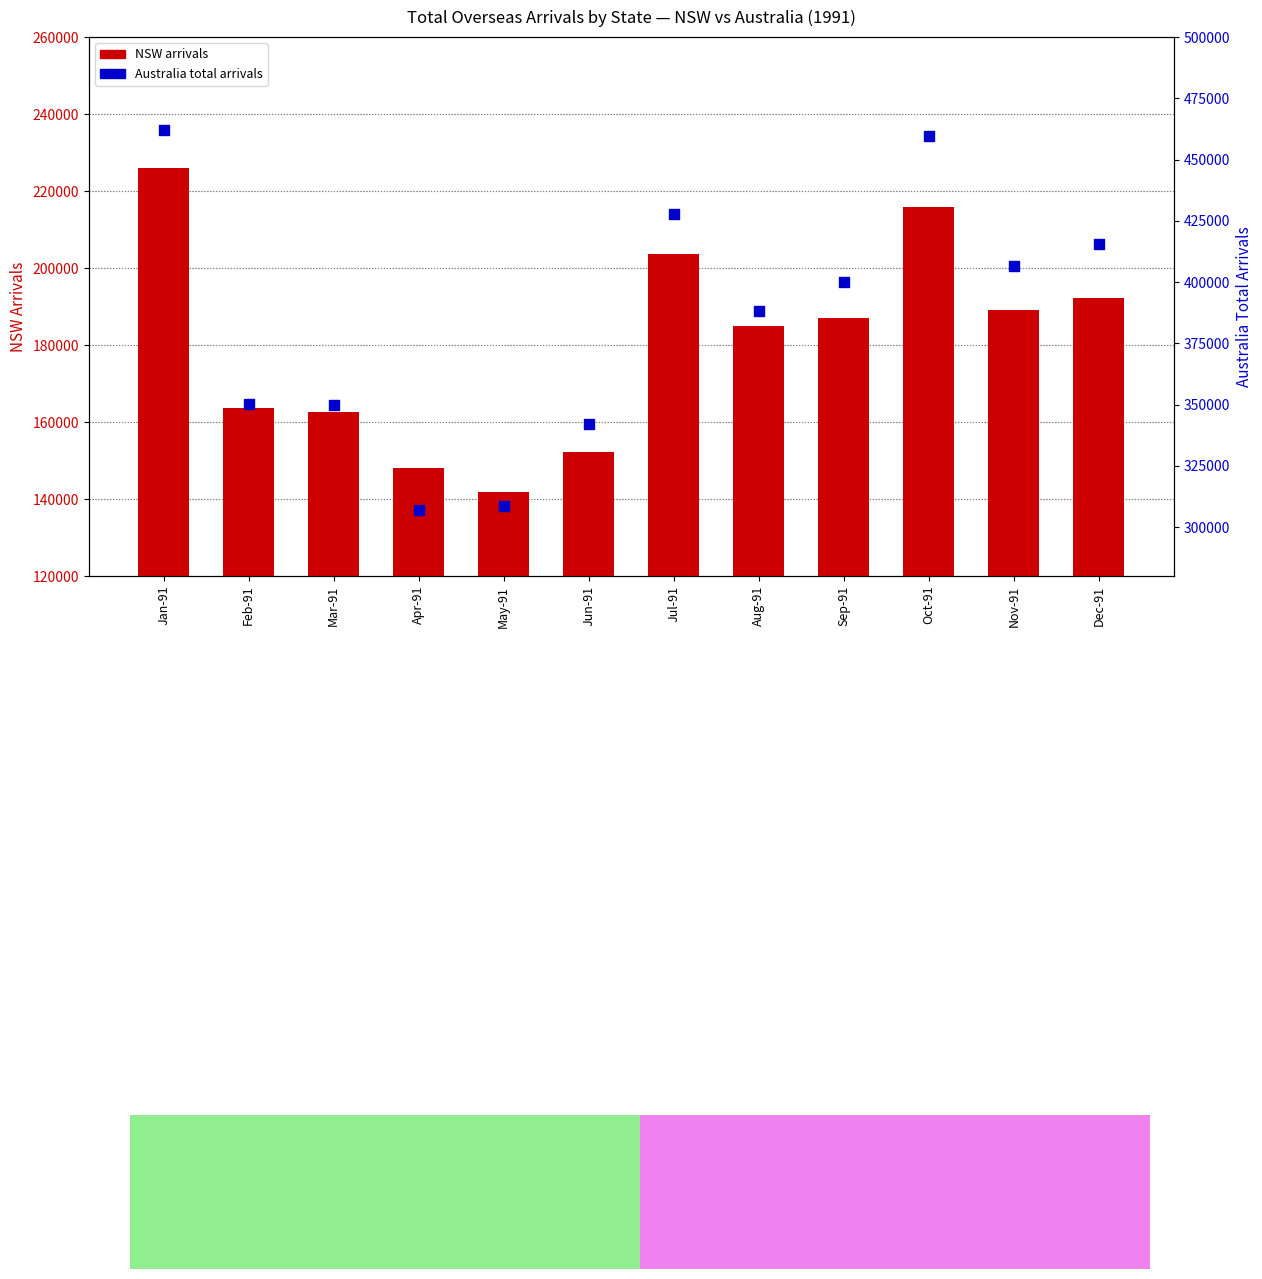

Which series has the largest total across all categories?

Australia total